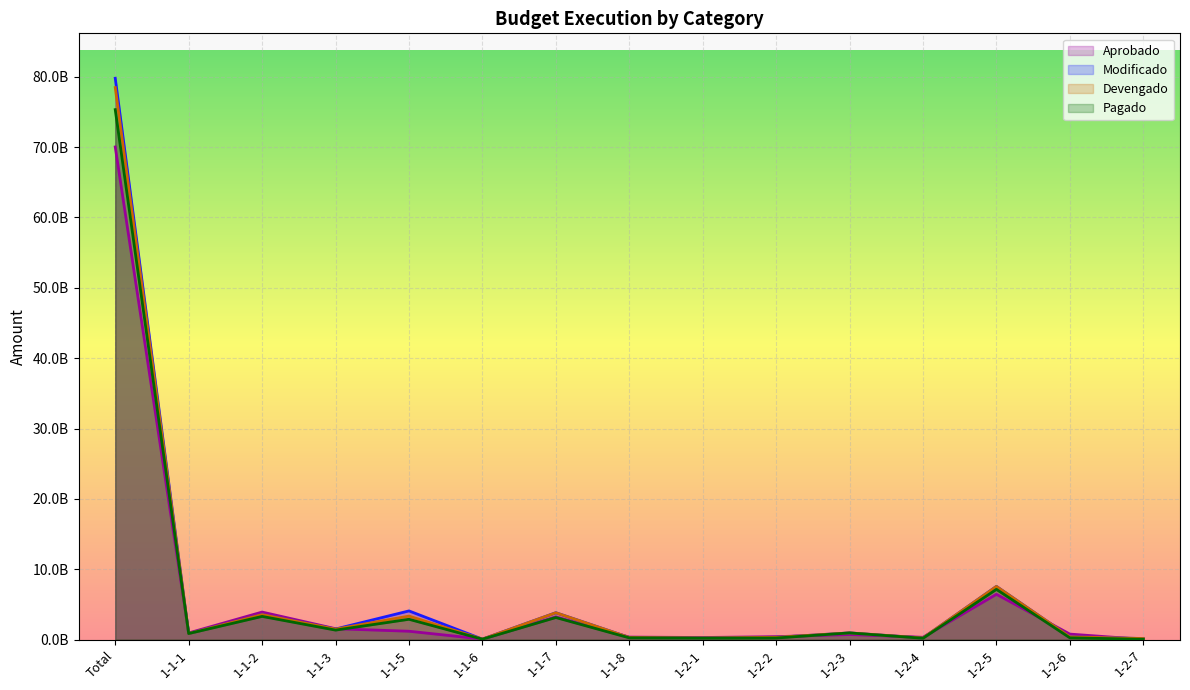

What is the label of the 15th point from the left?

1-2-7